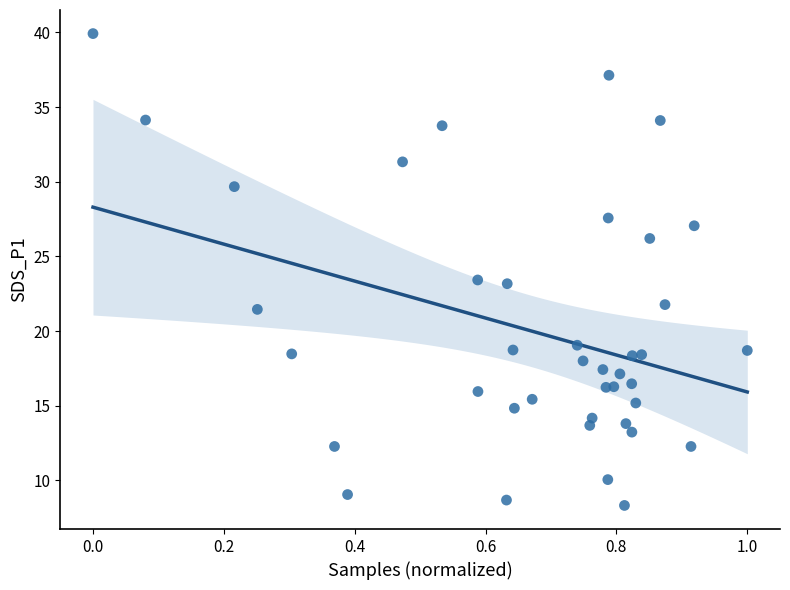

What is the range of X values (max minus min)?

1.0